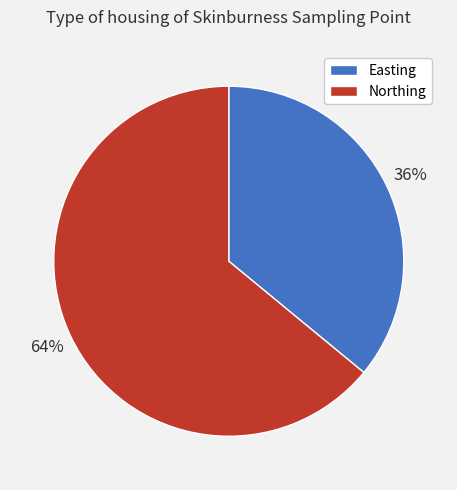

Combined, do Easting and Northing account for over 50%?

Yes